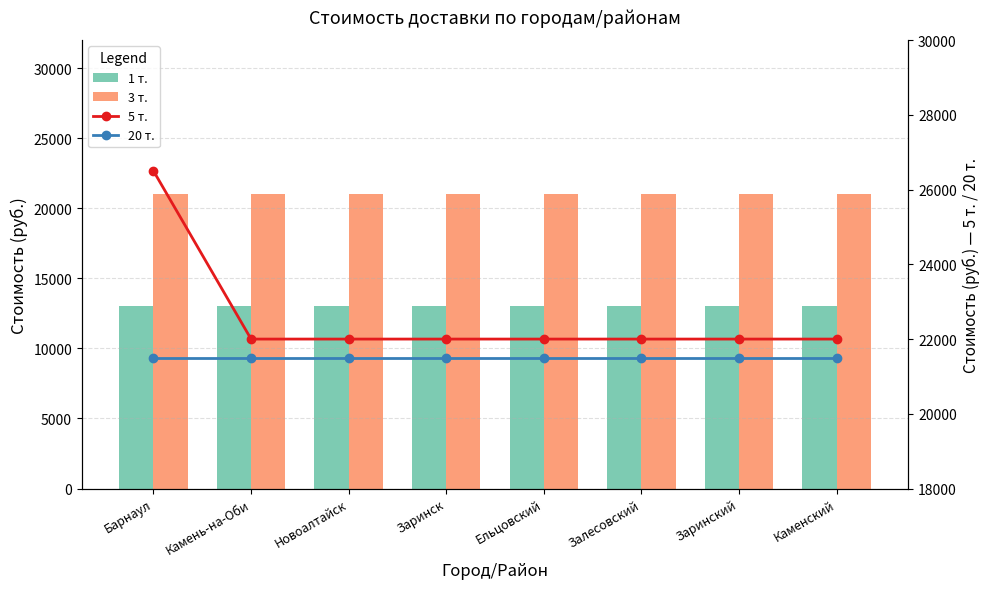

Are the bars grouped side by side (vs. stacked)?

Yes